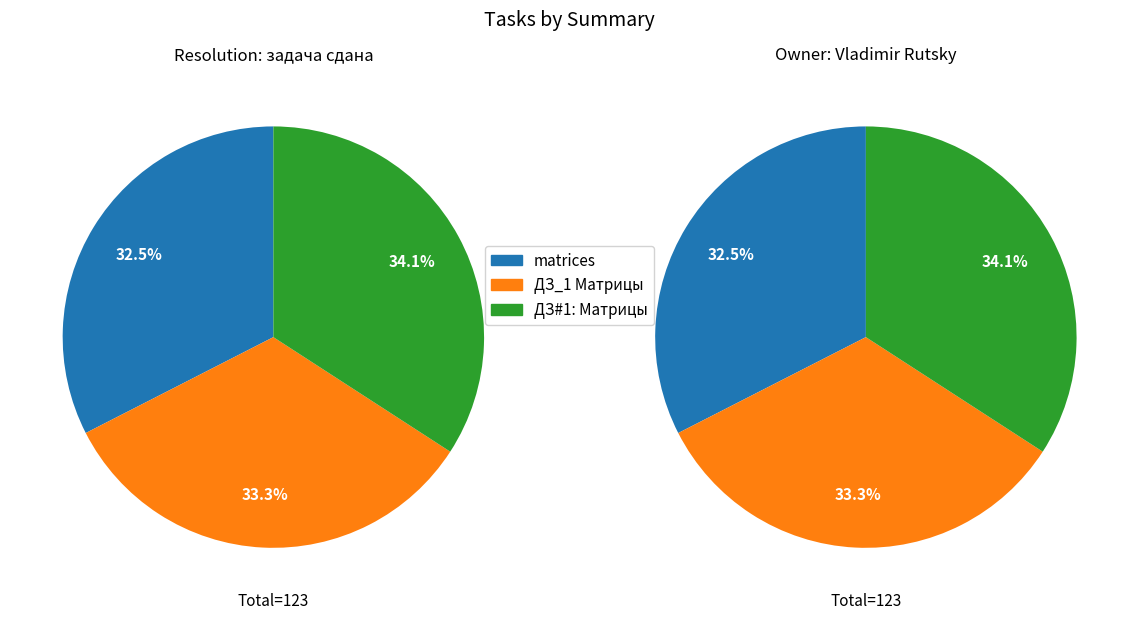

The ДЗ#1: Матрицы slice represents 23% of the pie. True or false?

False